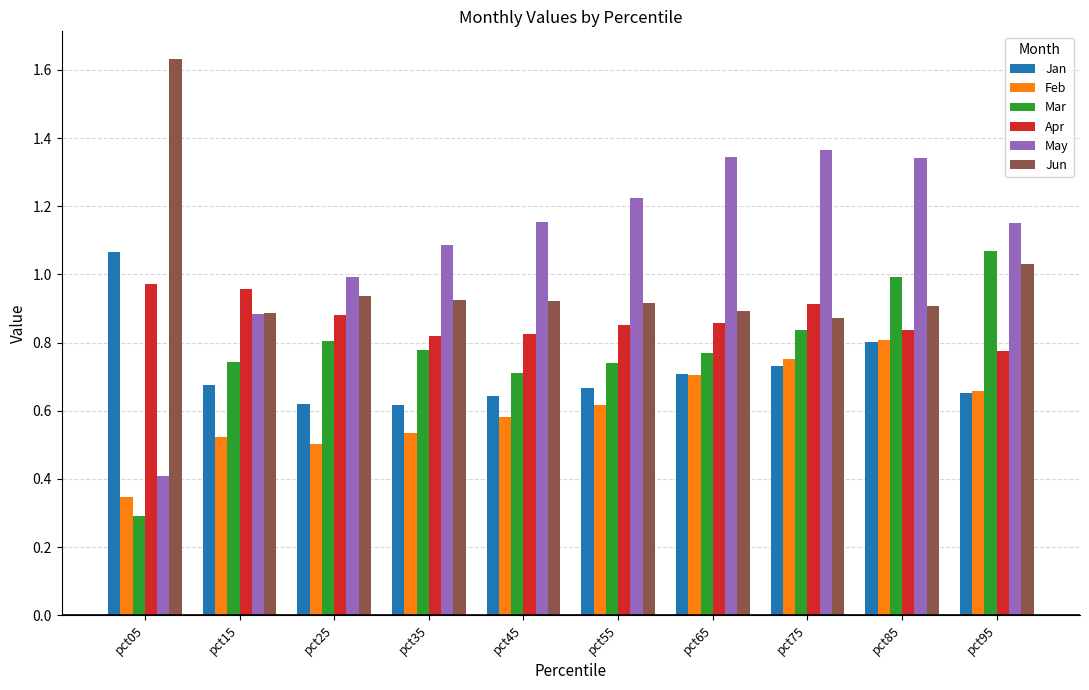

Which category has the lowest value in the Feb series?

pct05